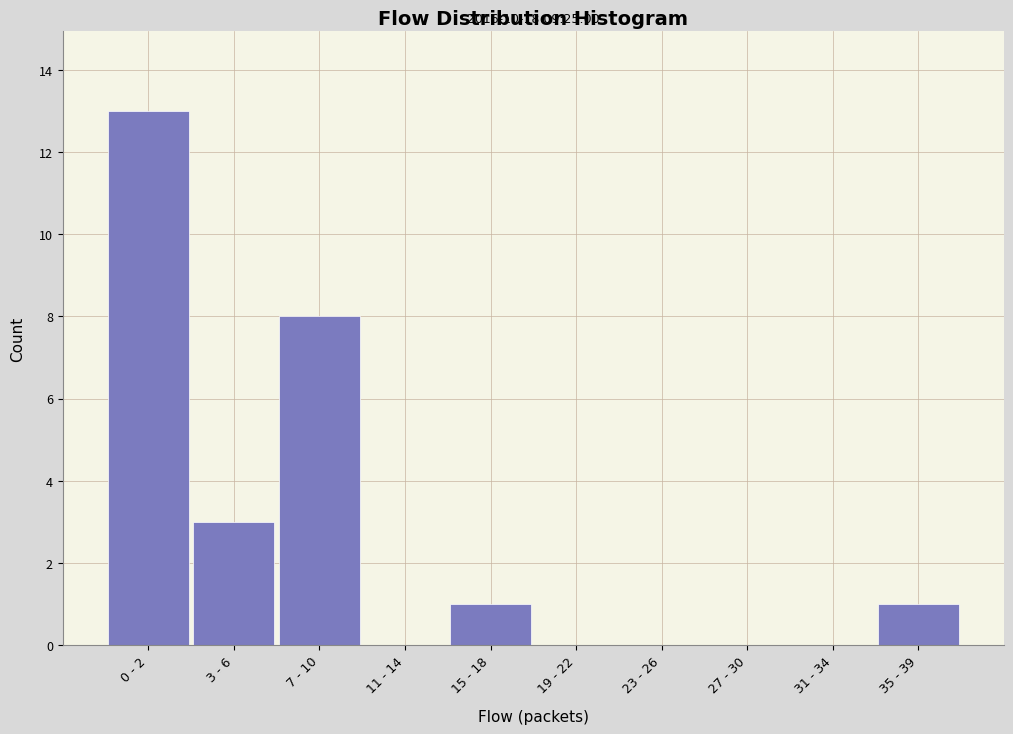

Reading left to right, what are all the values shown in this chart?

0 - 2=13	3 - 6=3	7 - 10=8	11 - 14=0	15 - 18=1	19 - 22=0	23 - 26=0	27 - 30=0	31 - 34=0	35 - 39=1